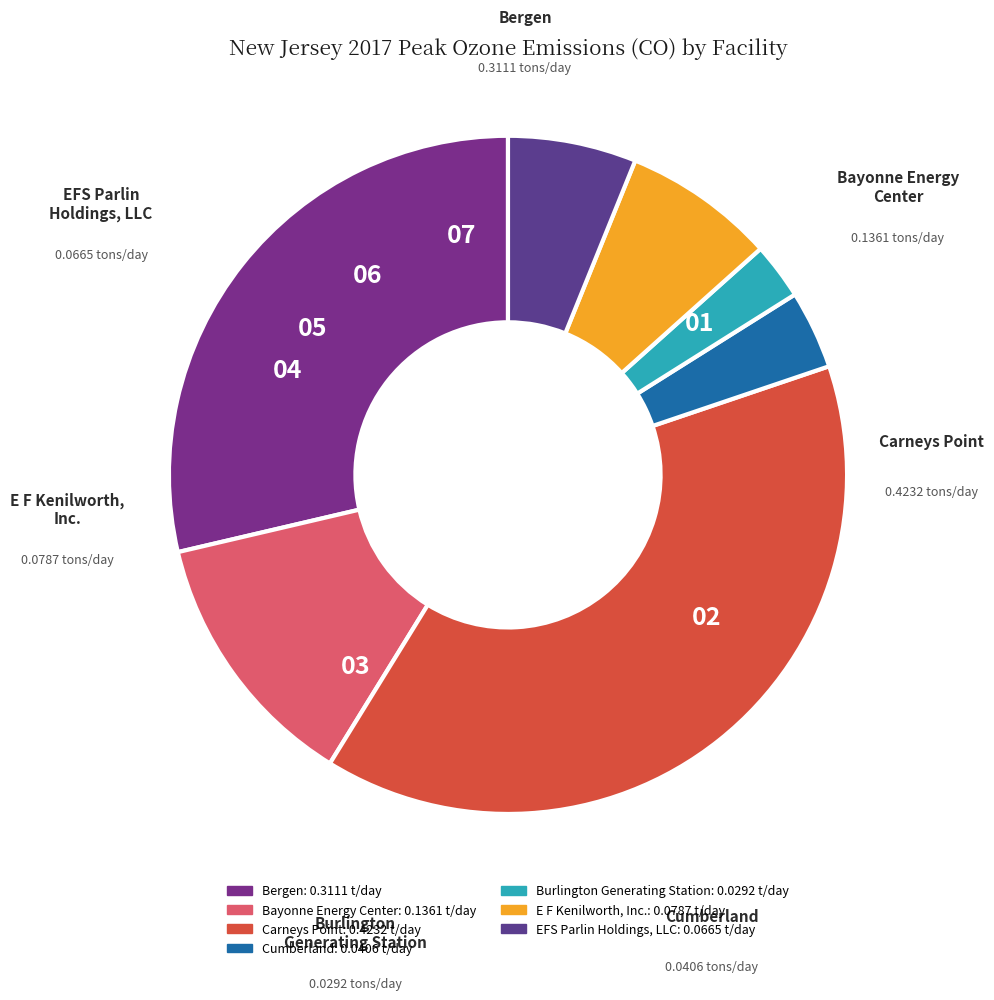

Count the number of slices in the pie.

7